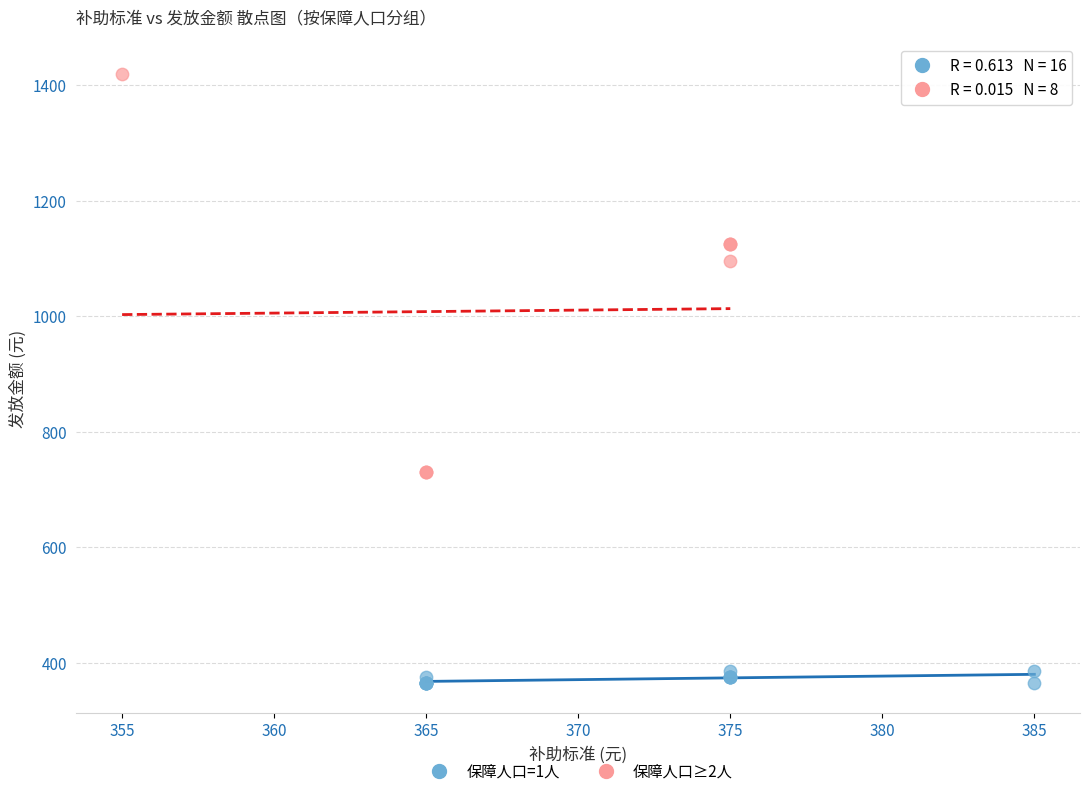

Which series has the largest Y range (max minus min)?

保障人口≥2人